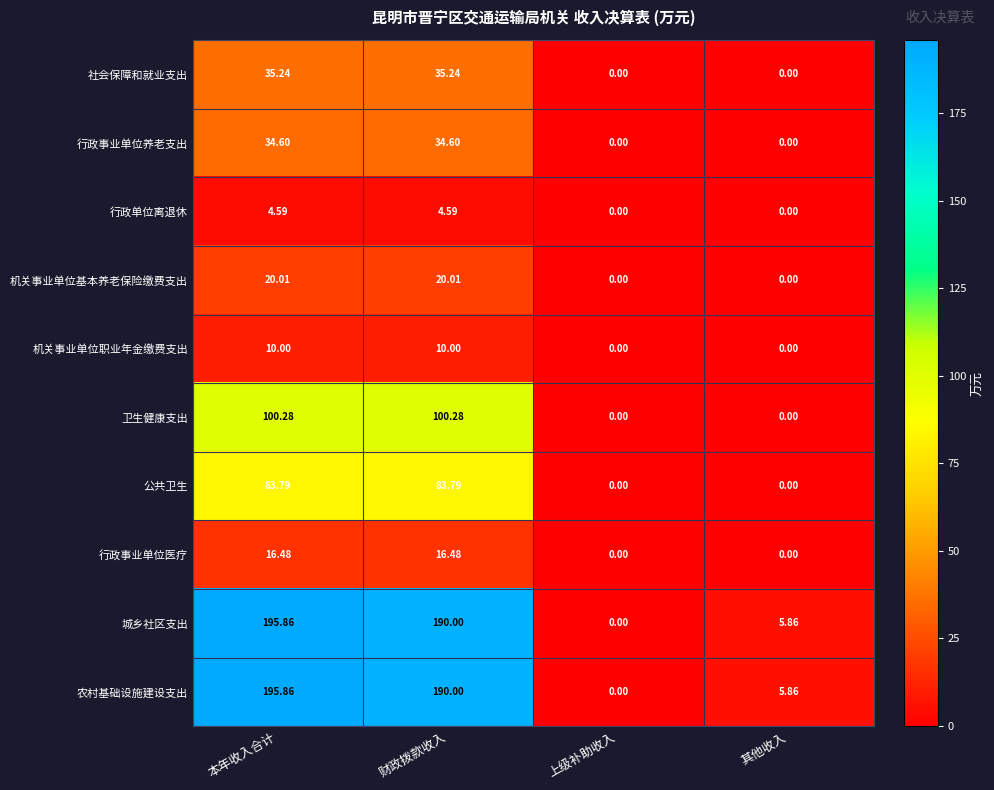

Where does the 公共卫生 series first go above 83?

本年收入合计